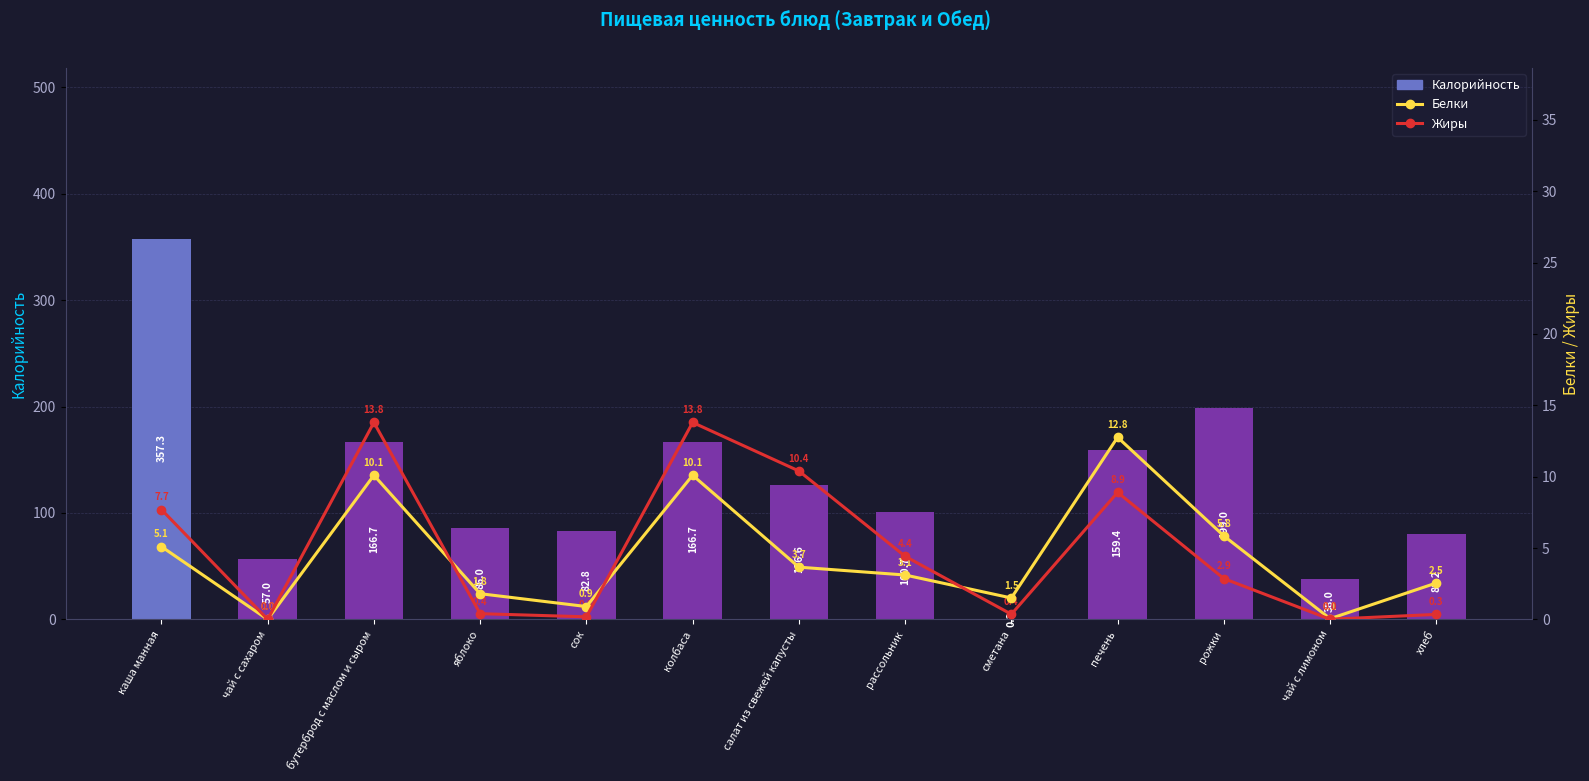

How many series are shown in this chart?

3